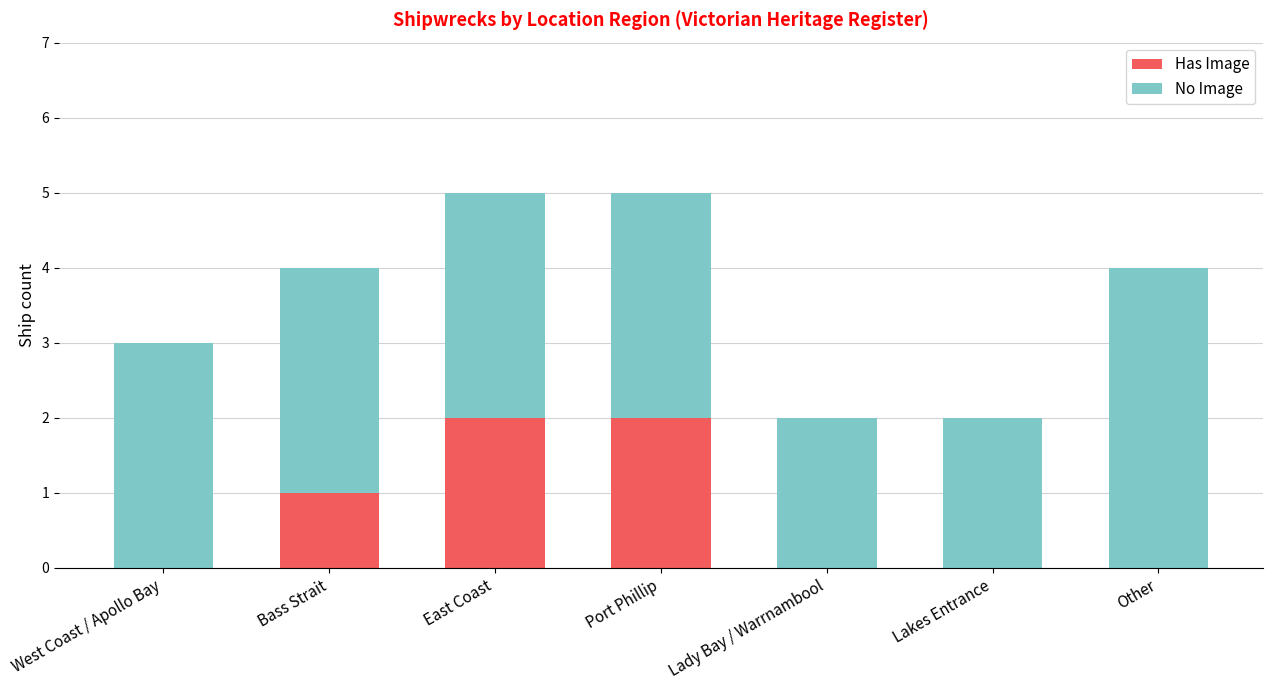

What is the sum of all Has Image values?

5